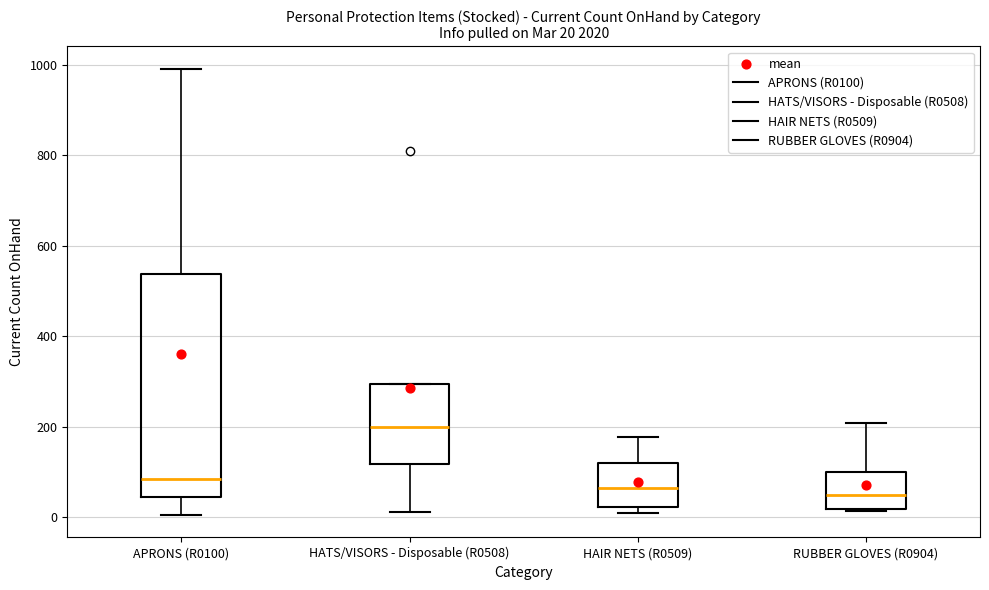

Which box has the highest median line?

HATS/VISORS - Disposable (R0508)